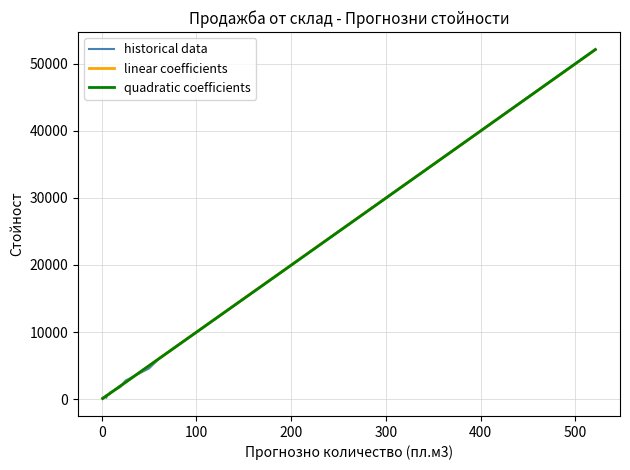

Is it true that Прогнозно количество дървесина пл.м3 equals 0.5 at 30?

False